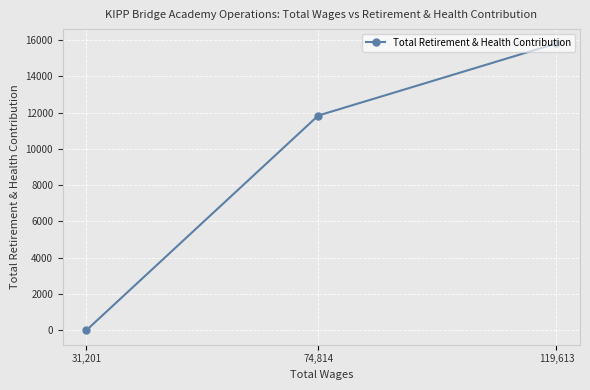

Rank the categories by value from highest to lowest.

119,613, 74,814, 31,201